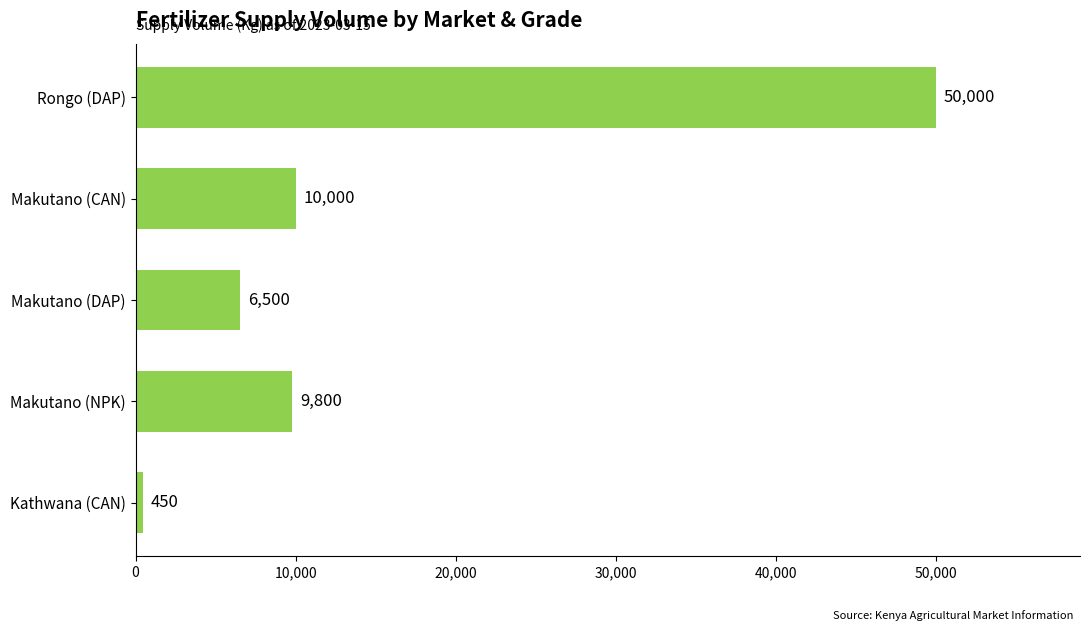

What is the ratio of the value at Makutano (DAP) to the value at Kathwana (CAN)?

14.4